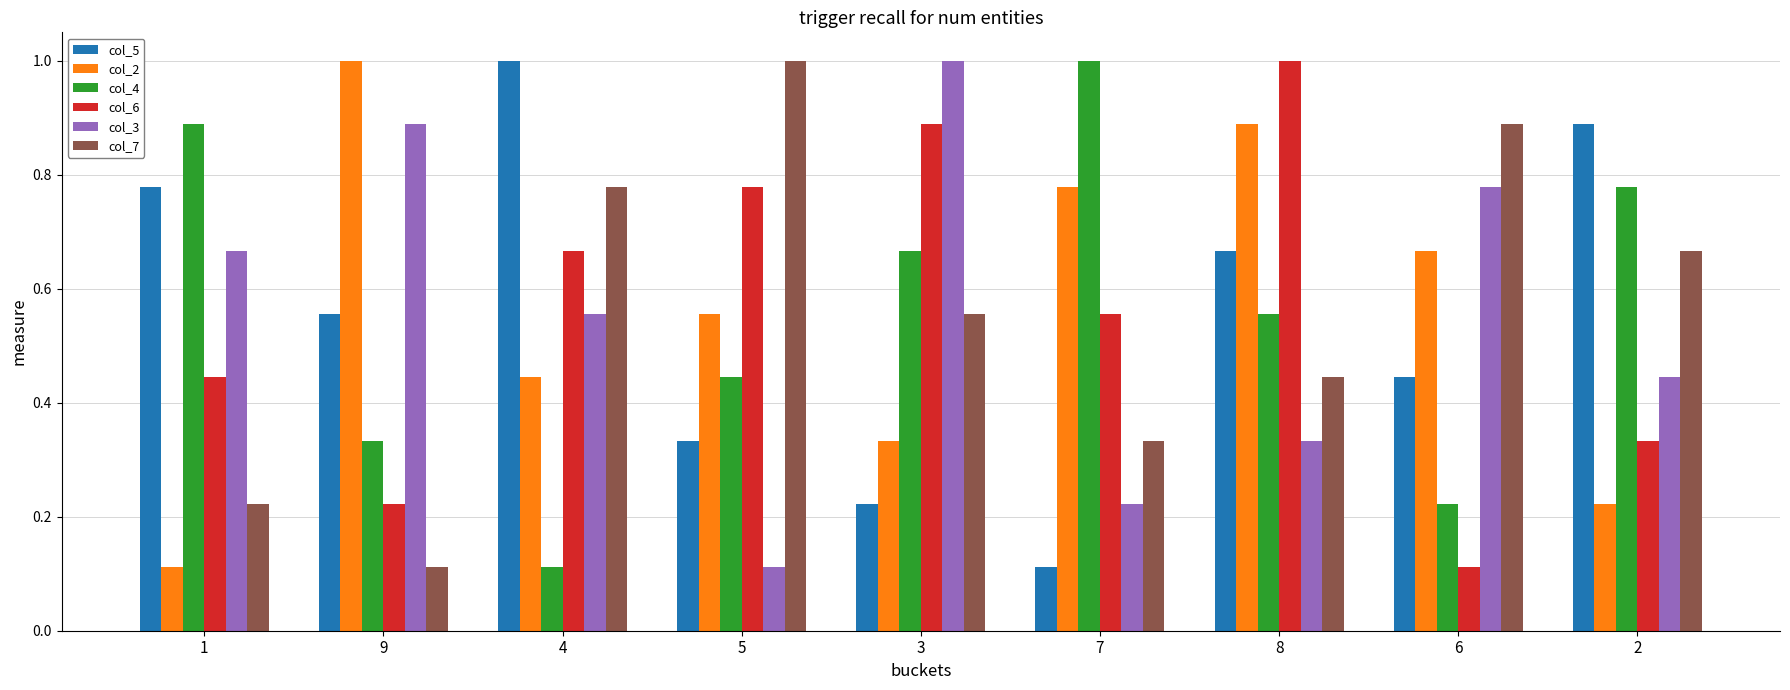

At how many categories does at least one series exceed 0?

9